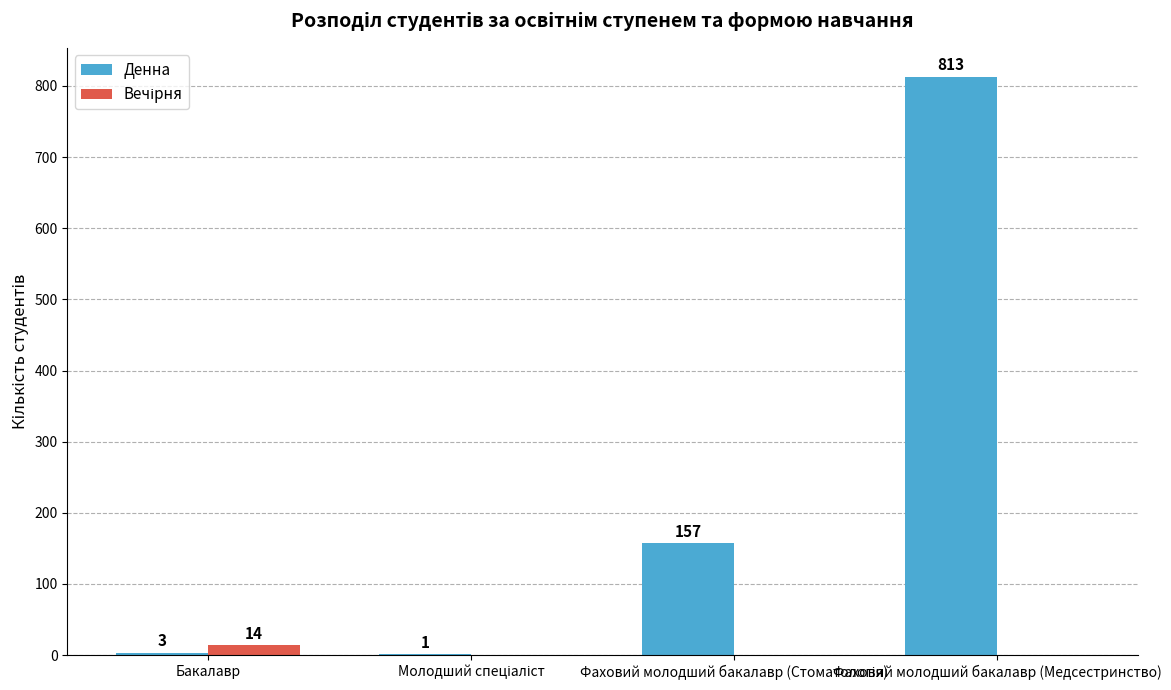

Read the Денна value at Фаховий молодший бакалавр (Медсестринство).

813